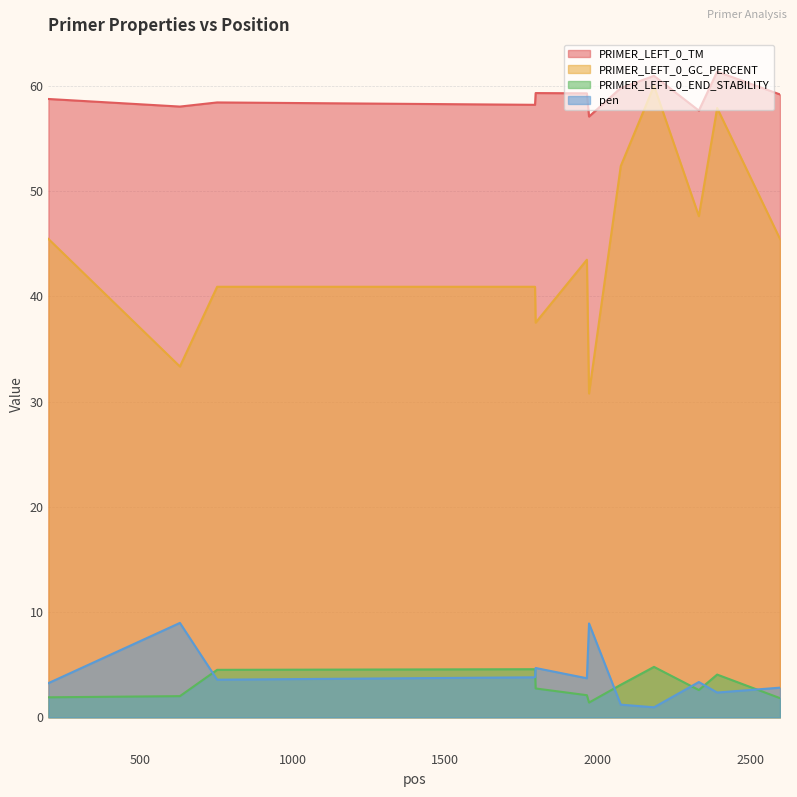

Does the chart display data point markers on the line(s)?

No